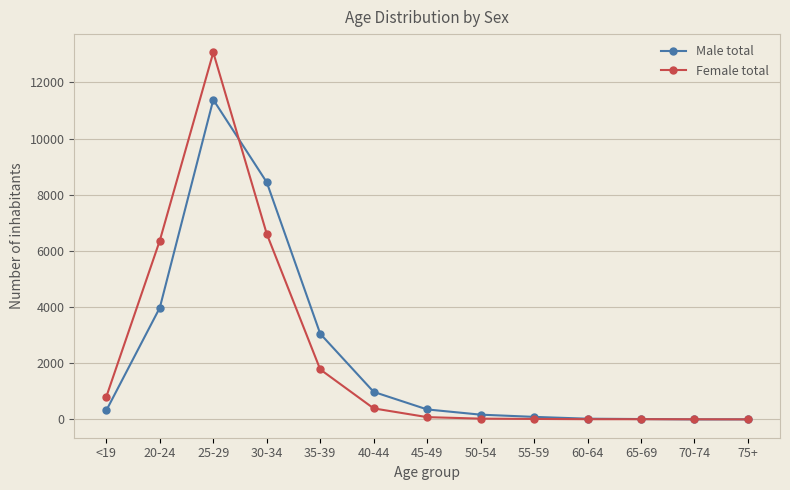

At 40-44, list the series in order from largest to smallest.

Male total, Female total